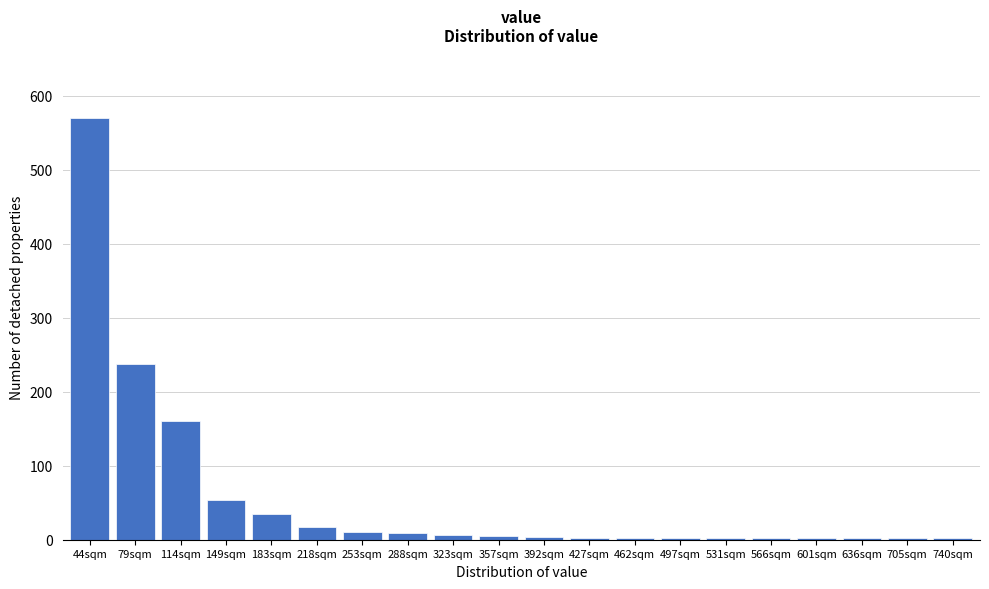

What is the label of the 3rd bar from the left?

114sqm